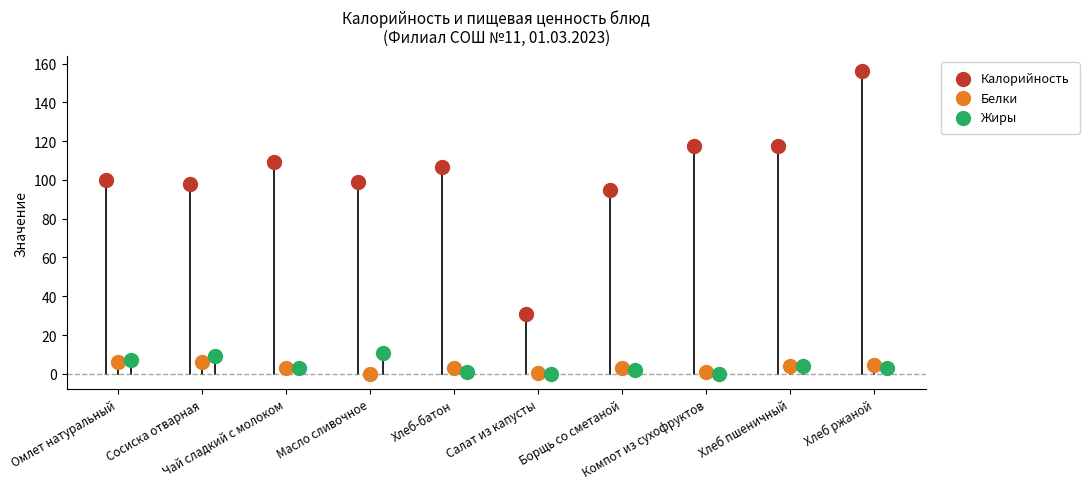

Which series contains the highest Y value?

Калорийность